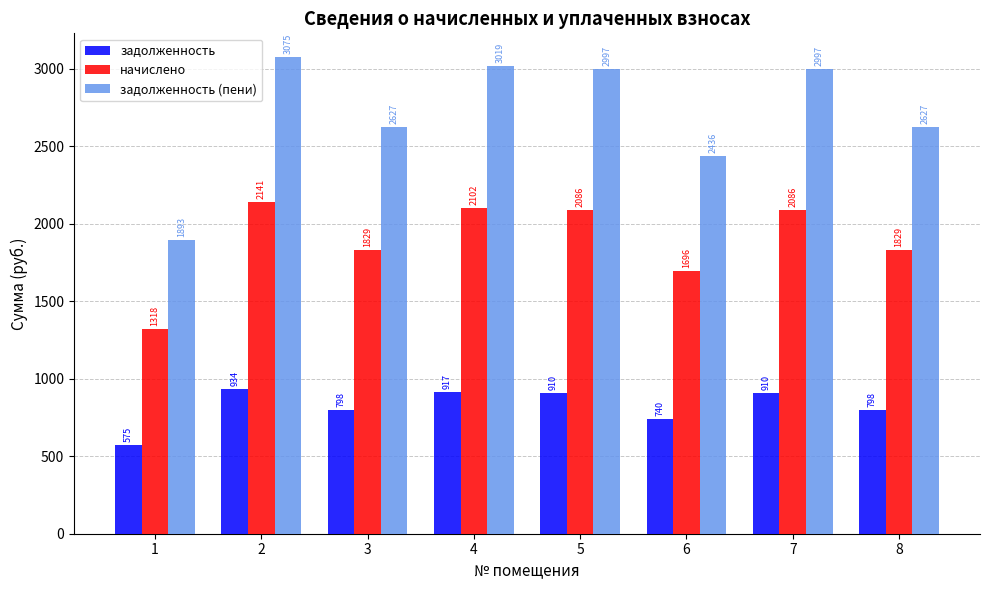

At 2, list the series in order from largest to smallest.

задолженность (пени), начислено, задолженность